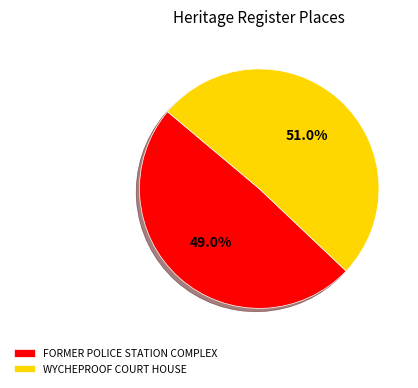

How many segments does this pie chart have?

2